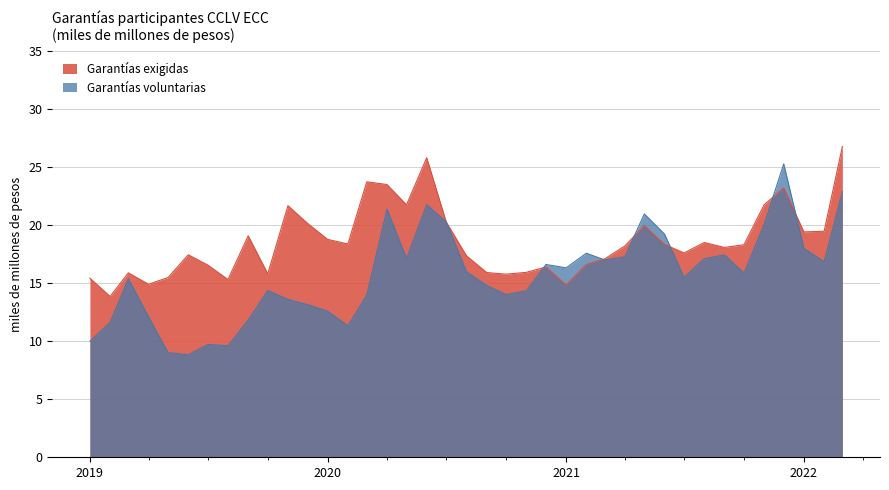

What is the label of the 6th point from the left?

2019-06-01